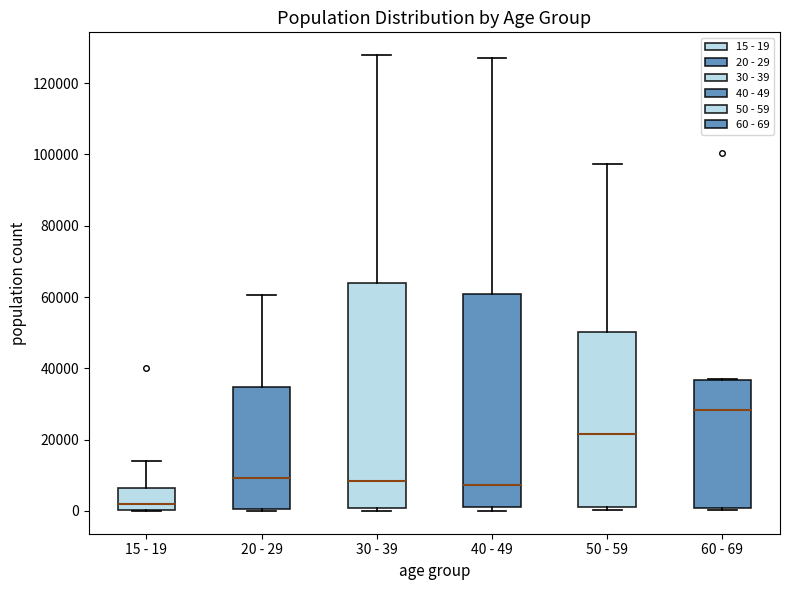

Reading left to right, transcribe this box plot: for each box, give where its median line is, the range the box spans, and where its two whiskers end, as read against the y-axis. The values are not printed on the chart, so give them approximately, as read against the axis.

15 - 19: median 2000, box 0 to 6000, whiskers 0 to 14000
20 - 29: median 10000, box 0 to 34000, whiskers 0 (just below the box's lower edge) to 60000
30 - 39: median 8000, box 0 to 64000, whiskers 0 (just below the box's lower edge) to 128000
40 - 49: median 8000, box 2000 to 60000, whiskers 0 to 128000
50 - 59: median 22000, box 2000 to 50000, whiskers 0 to 98000
60 - 69: median 28000, box 0 to 36000, whiskers 0 to 38000